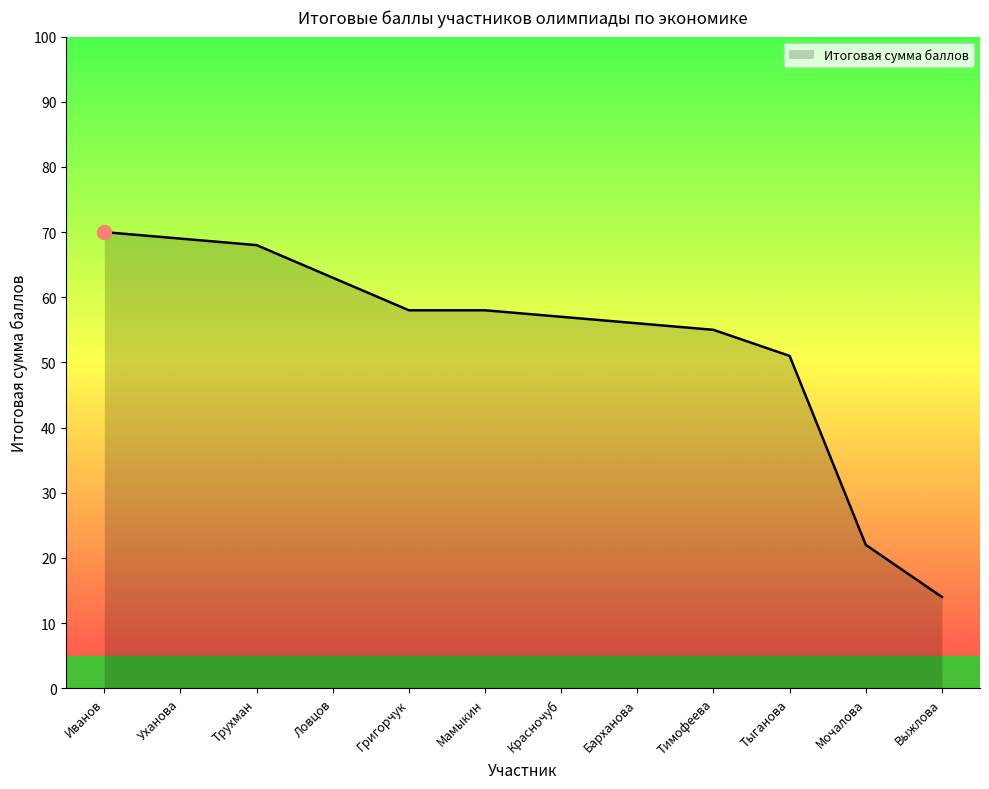

Between Уханова and Иванов, which is larger?

Иванов